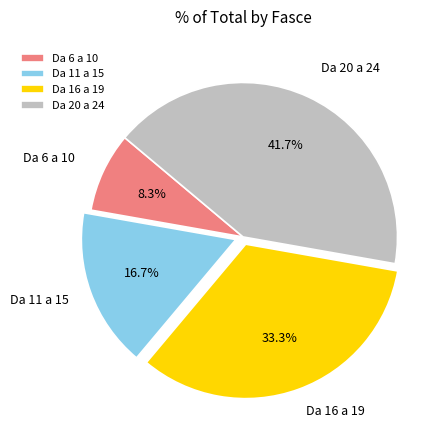

Does Da 11 a 15 represent more than half of the total?

No